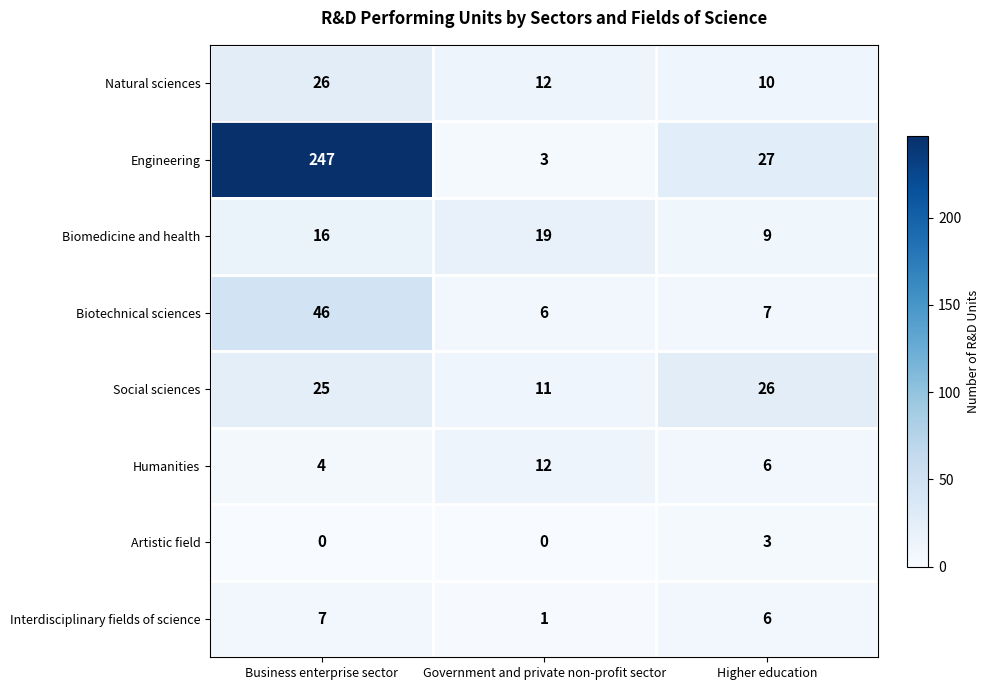

Rank the categories by Natural sciences value from highest to lowest.

Business enterprise sector, Government and private non-profit sector, Higher education